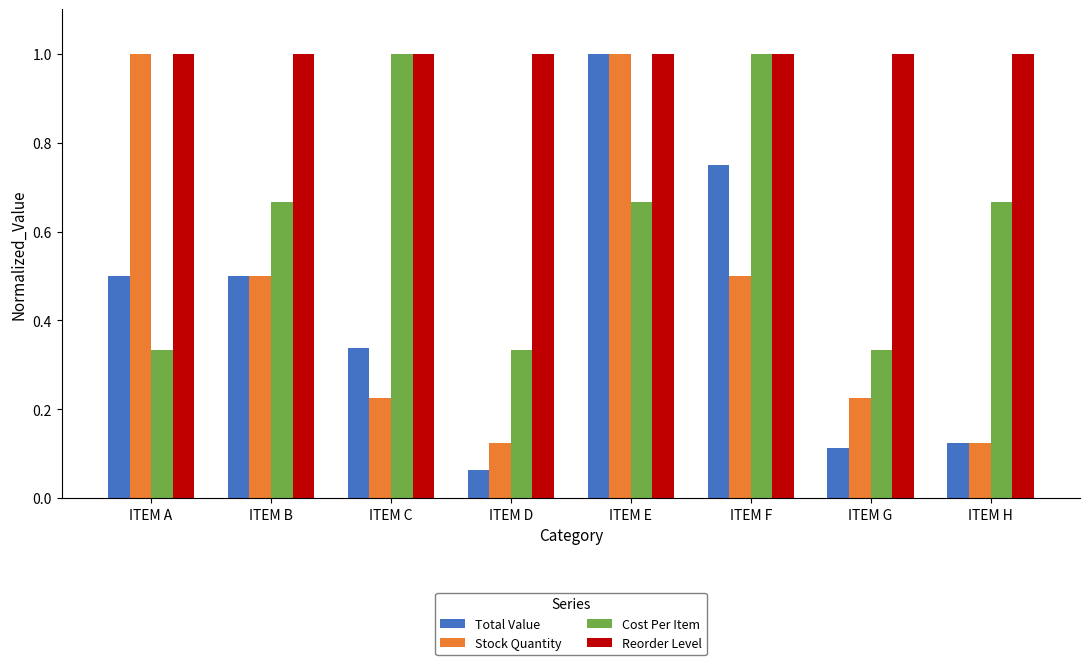

Which series changed the most between ITEM A and ITEM D?

Stock Quantity